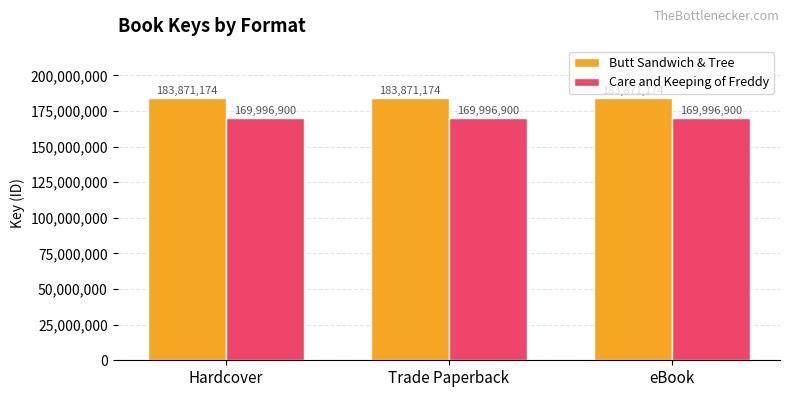

Does the chart contain stacked bars?

No